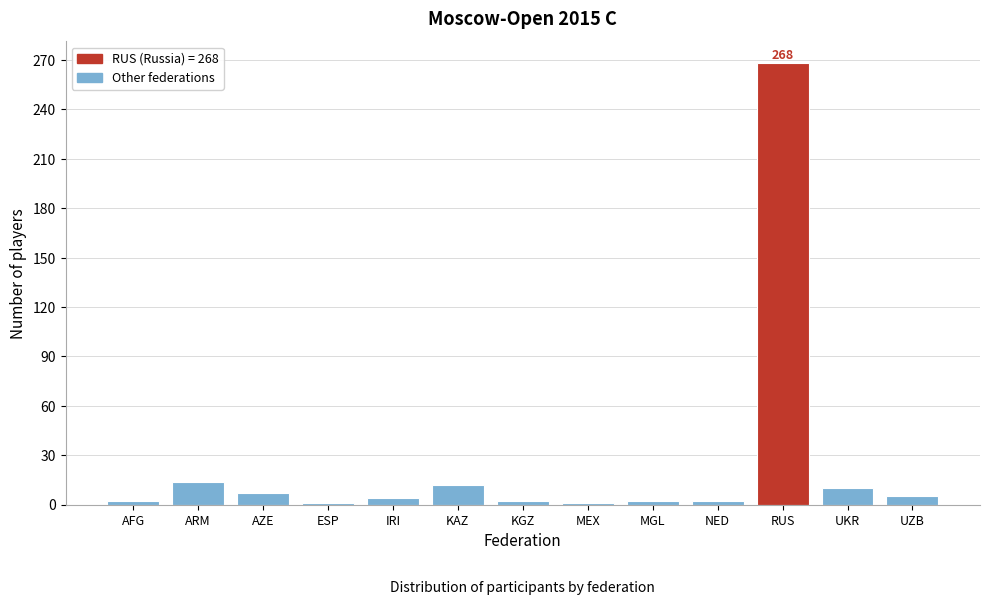

Is it true that the value at UKR is 10?

True